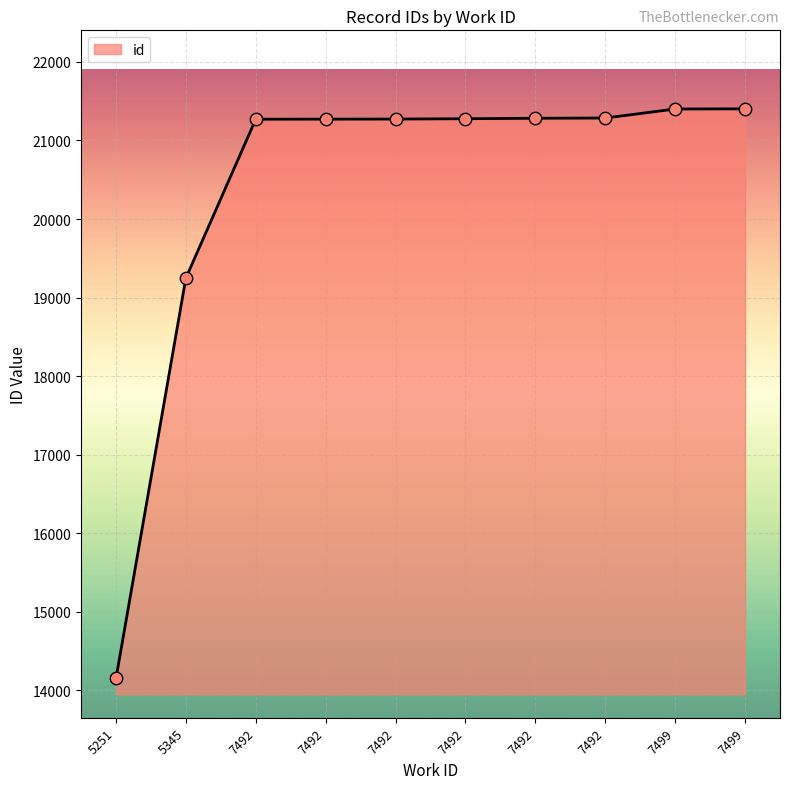

Which has a higher value, 7492 or 5345?

7492